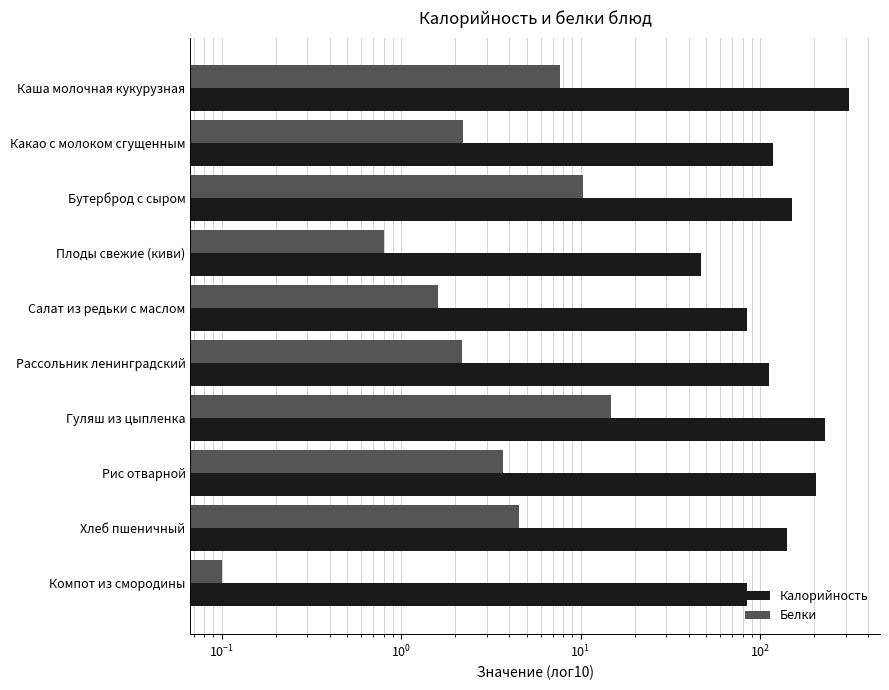

Rank the series by their average value, from lowest to highest.

Белки, Калорийность